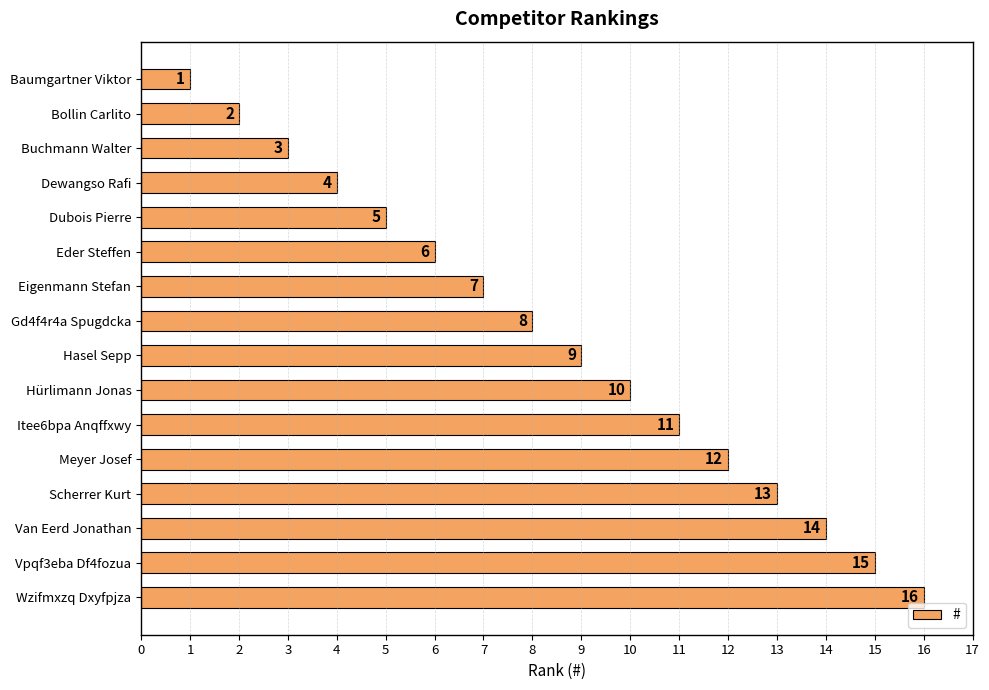

List the labels in order of value, smallest first.

Baumgartner Viktor, Bollin Carlito, Buchmann Walter, Dewangso Rafi, Dubois Pierre, Eder Steffen, Eigenmann Stefan, Gd4f4r4a Spugdcka, Hasel Sepp, Hürlimann Jonas, Itee6bpa Anqffxwy, Meyer Josef, Scherrer Kurt, Van Eerd Jonathan, Vpqf3eba Df4fozua, Wzifmxzq Dxyfpjza